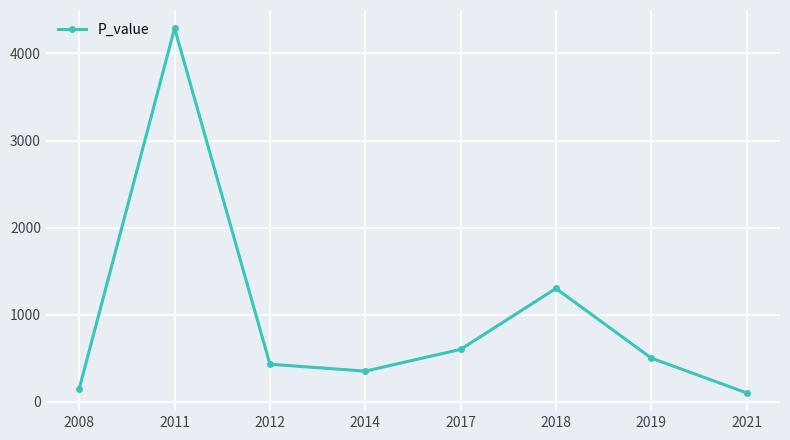

What is the value of the 2nd point from the left?

4290